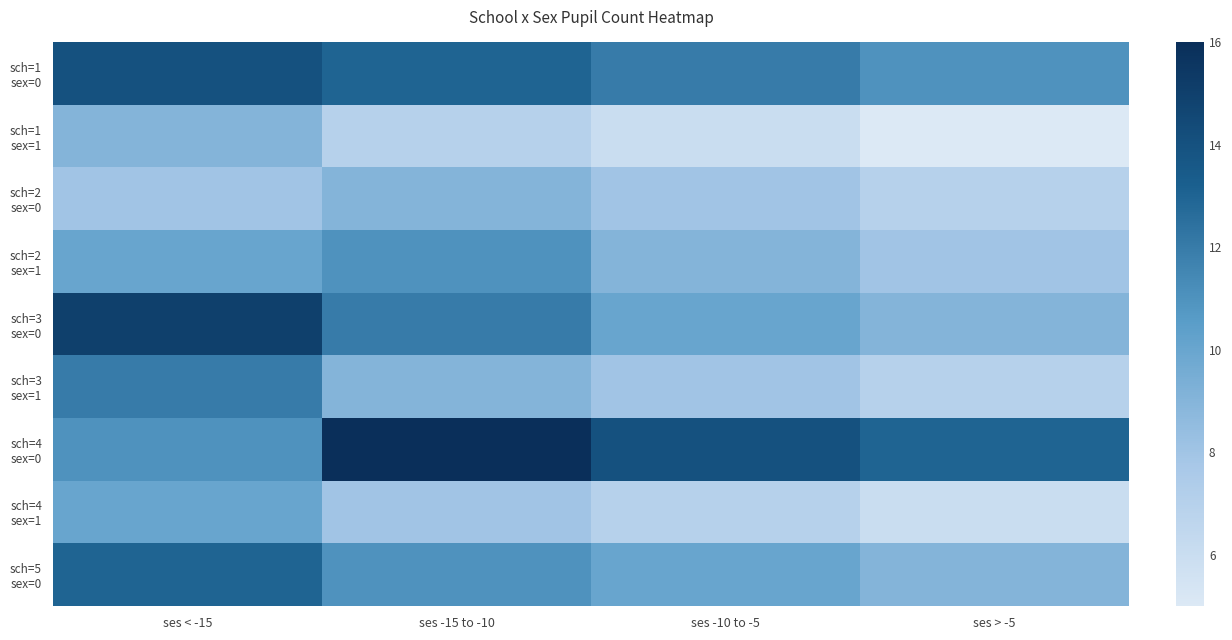

What value does the sch=3 sex=0 series have at ses -10 to -5?

10